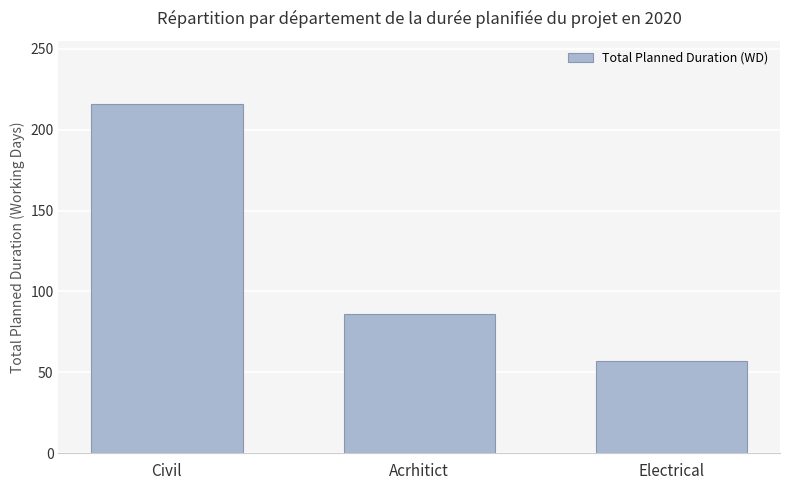

How many bars are there in total?

3